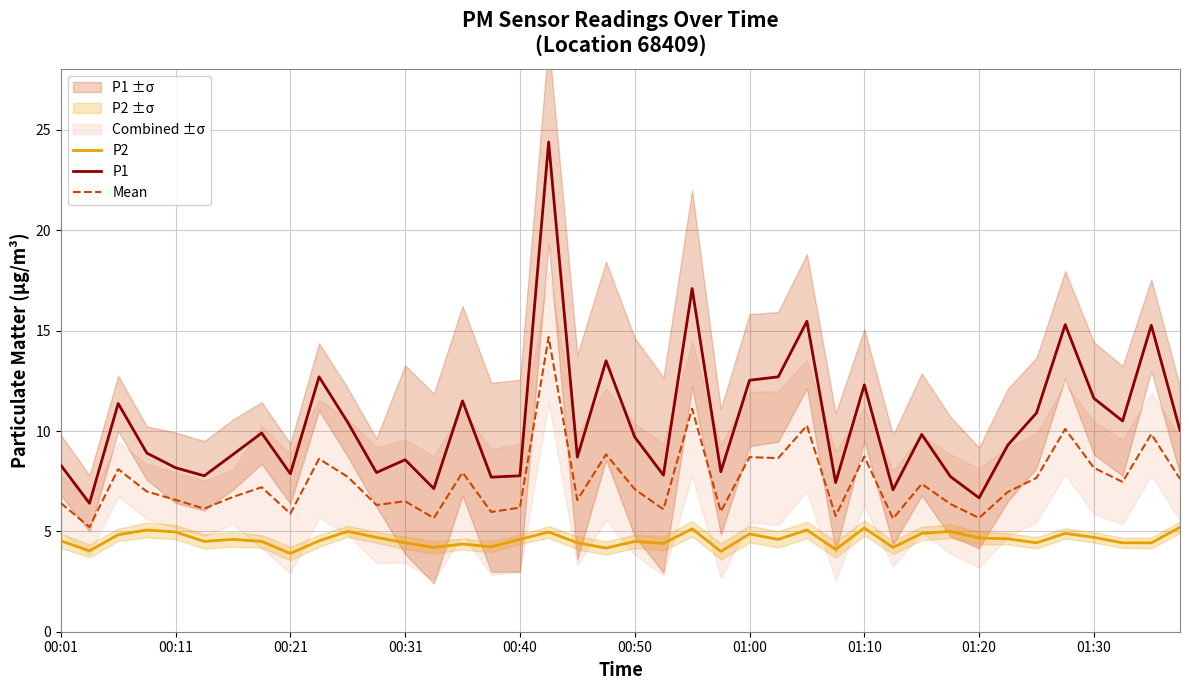

Count the number of categories in the chart.

40